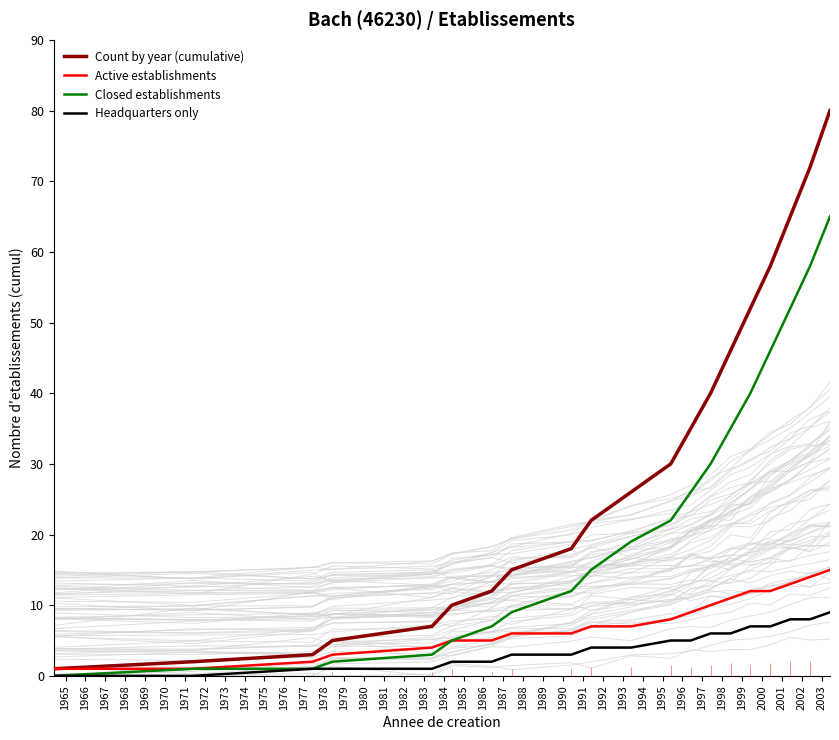

What is the minimum value for Active establishments?

1